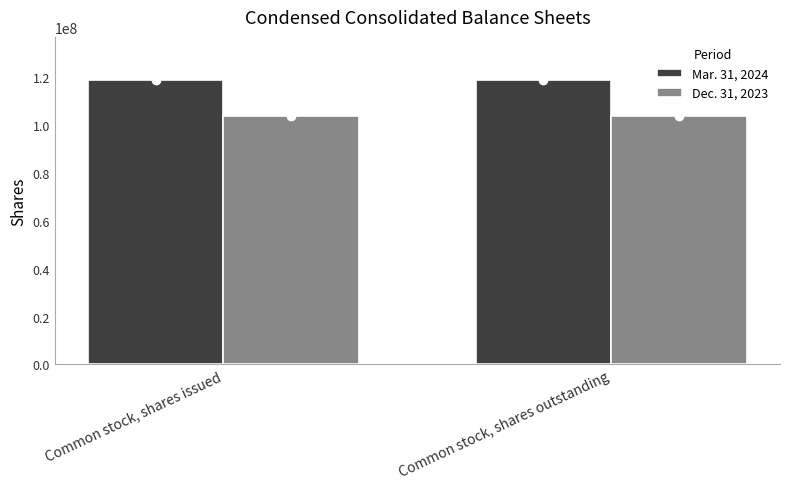

What is the label of the 1st bar from the right?

Common stock, shares outstanding